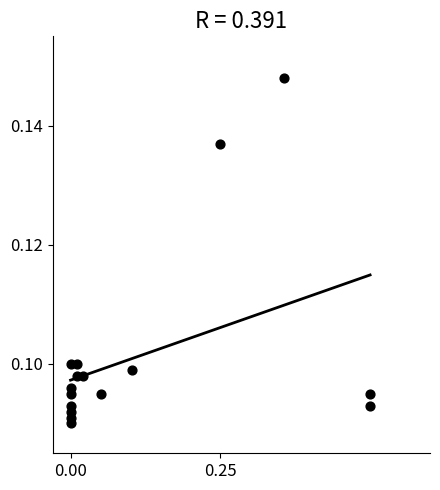

What is the range of X values (max minus min)?

0.5